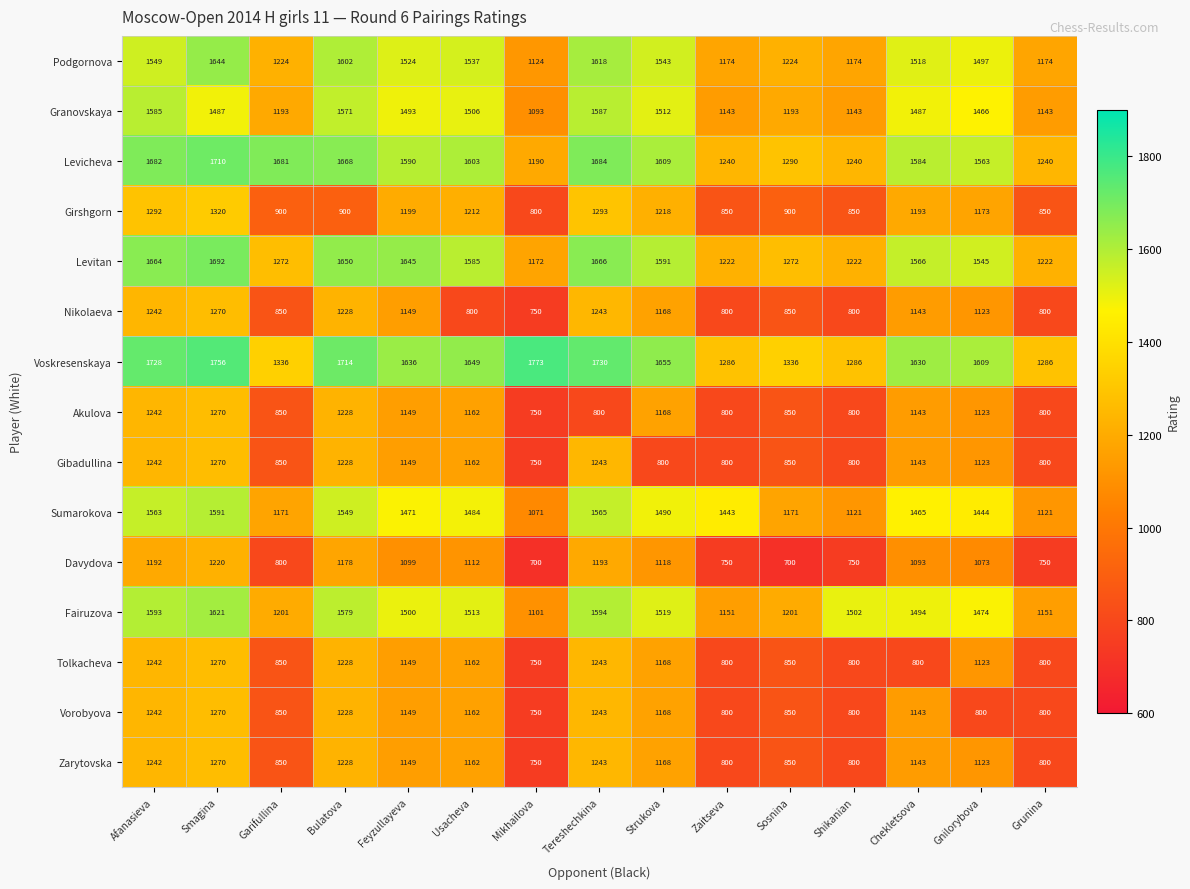

What is the average value of the Gibadullina series?

1014